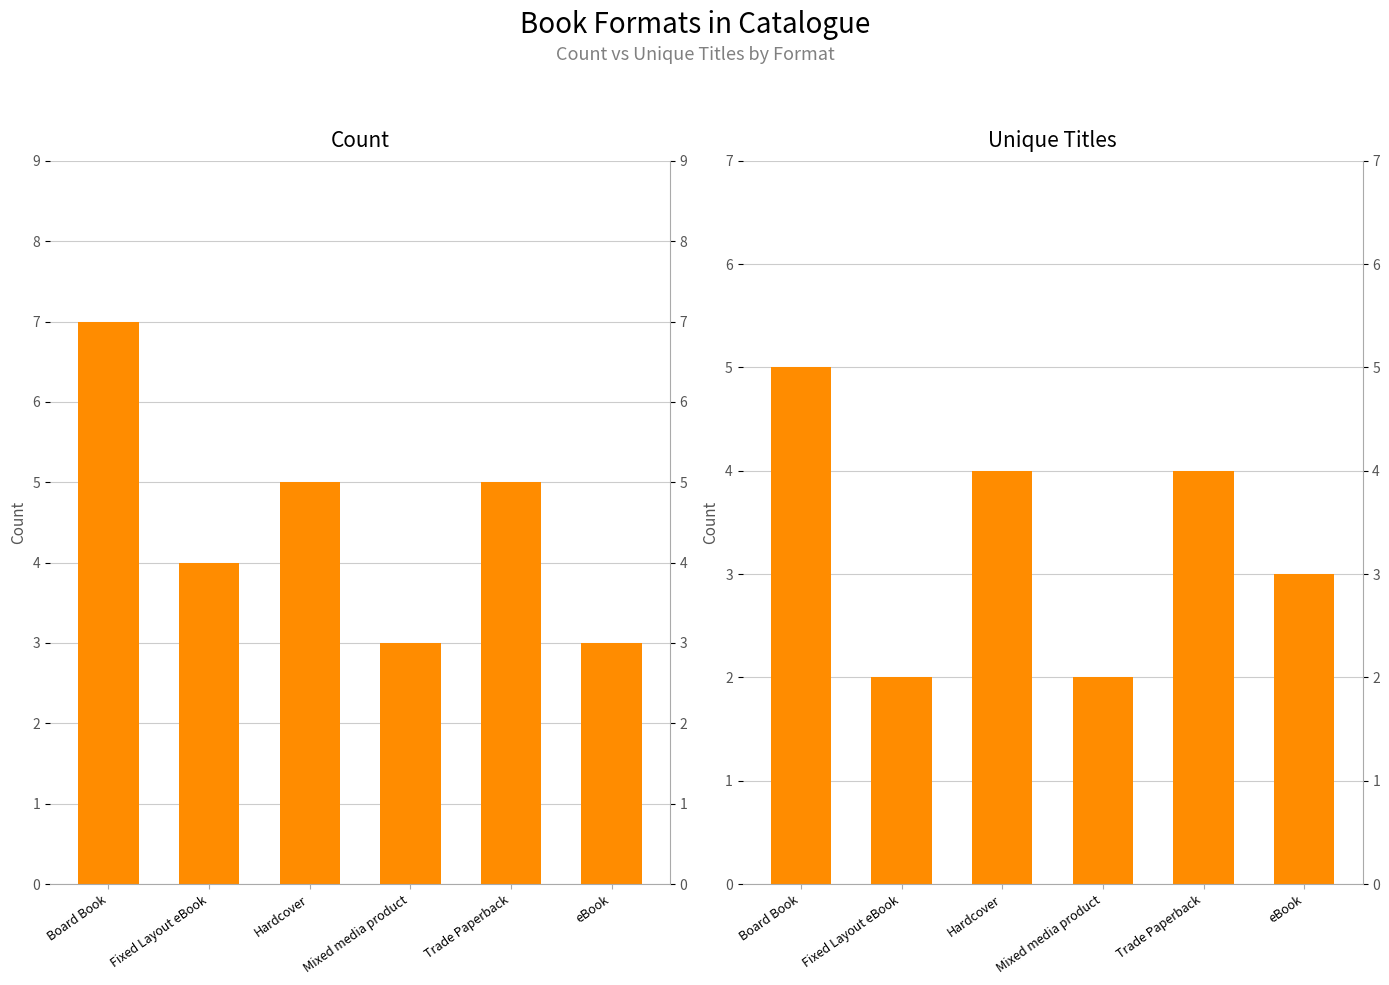

What is the sum of the Unique_Titles values at Hardcover and Mixed media product?

6